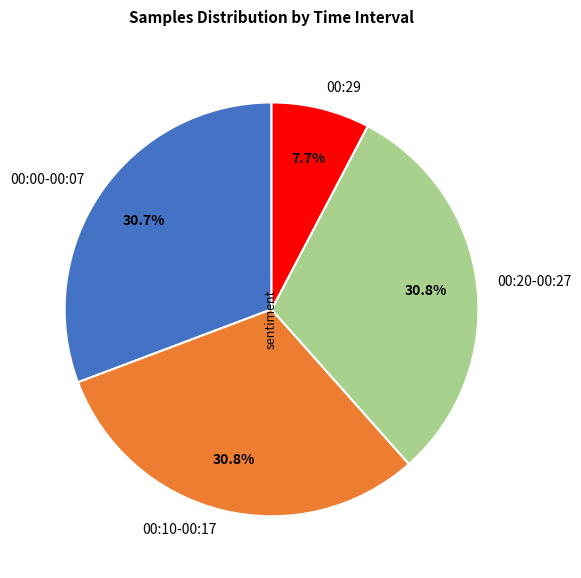

Is there any slice that represents more than half of the pie?

No